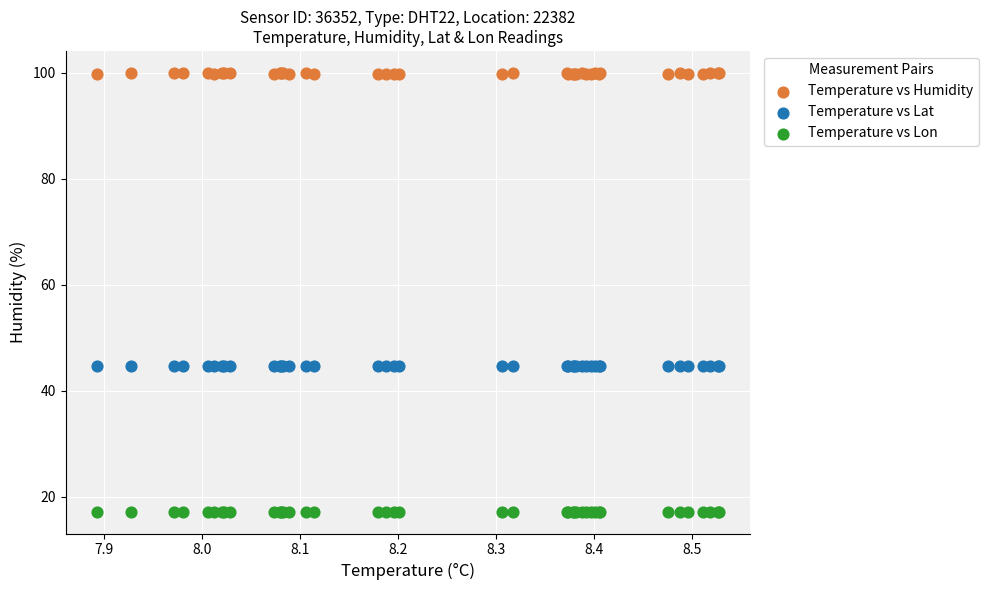

What are all the series names shown in the legend?

Temperature vs Humidity, Temperature vs Lat, Temperature vs Lon